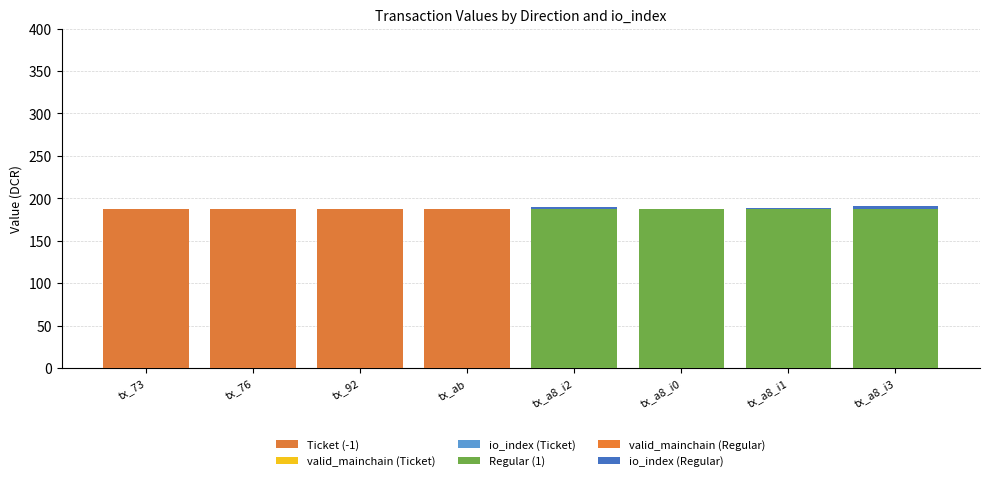

What is the total value across all series at tx_a8_i1?

188.8